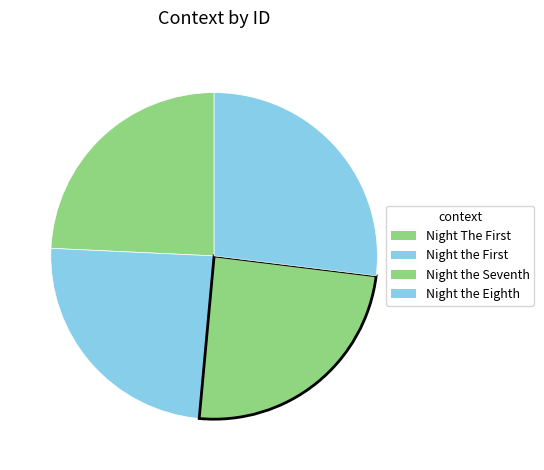

What is the smallest slice in the pie chart?

Night The First